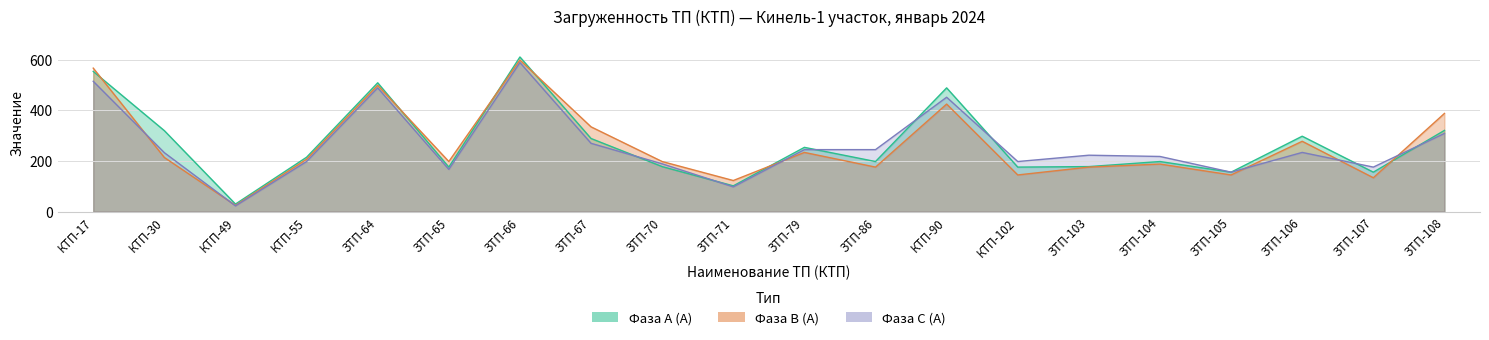

True or false: Фаза С (А) and Фаза В (А) intersect in this chart.

True